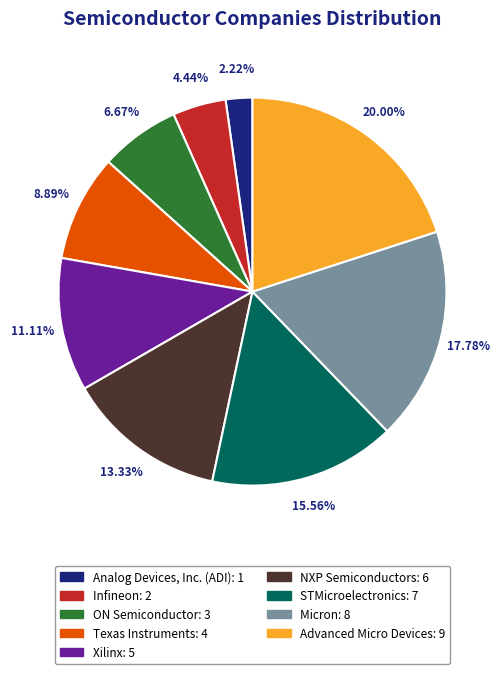

Between NXP Semiconductors and Analog Devices, Inc. (ADI), which is larger?

NXP Semiconductors